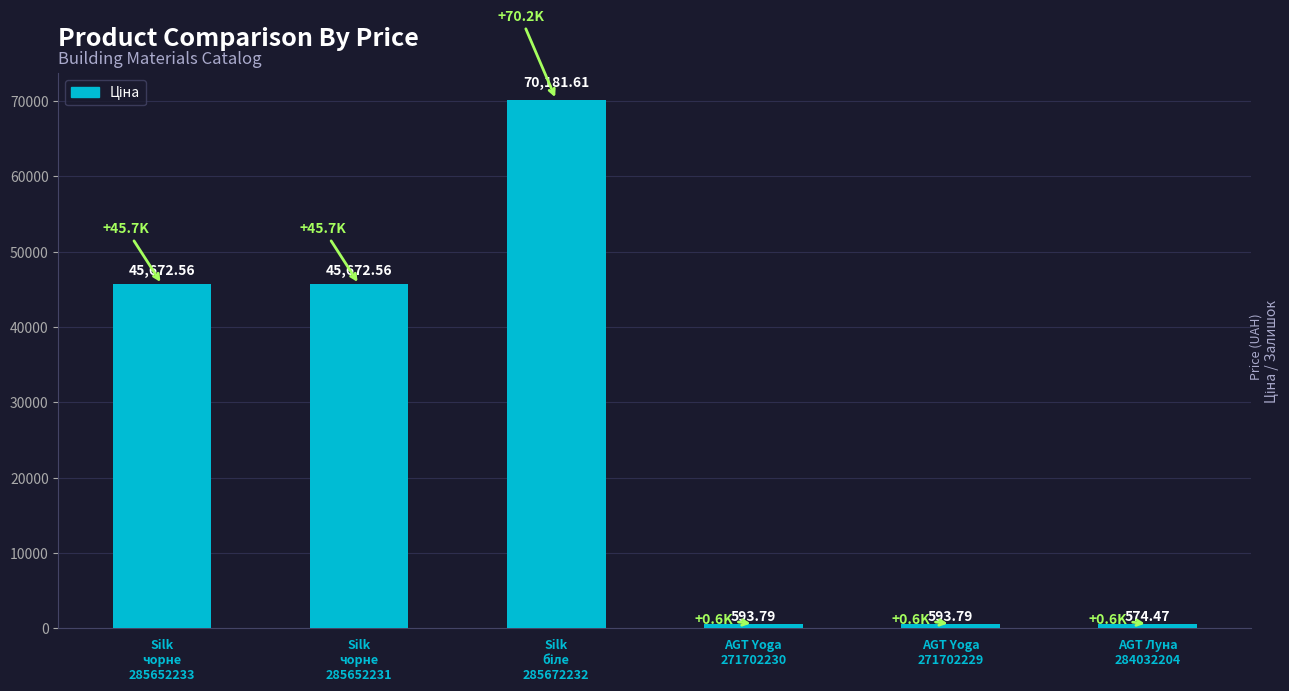

The chart shows a value of 574.5 at AGT Луна
284032204. True or false?

True